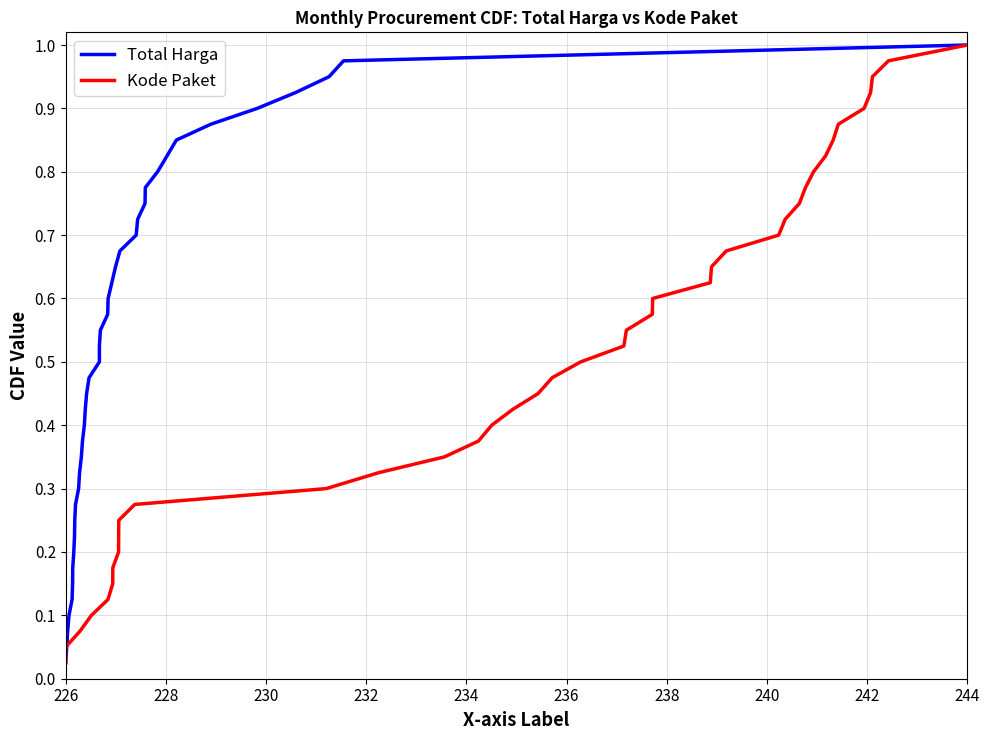

True or false: Kode Paket and Total Harga cross at least once.

False